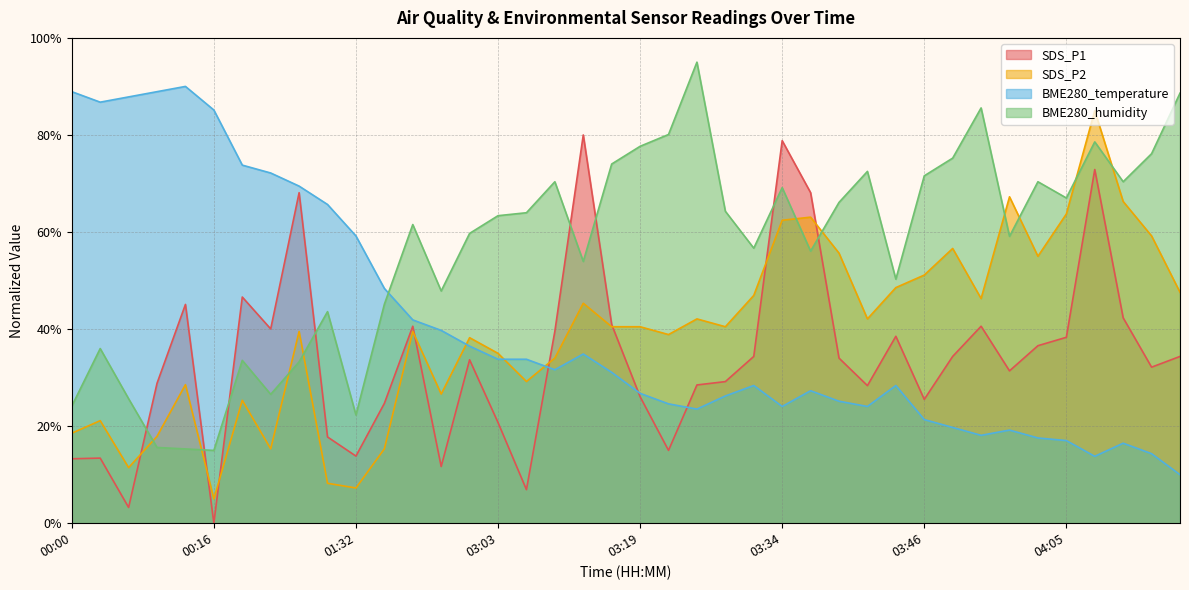

What is the sum of all BME280_humidity values?

2261.1